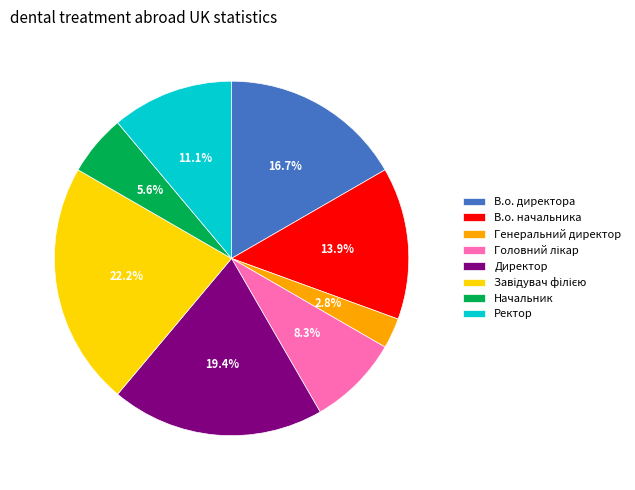

Which slice is the smallest?

Генеральний директор